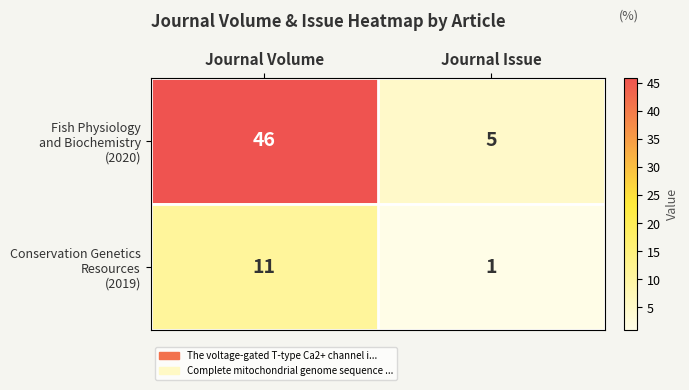

Which category has the highest value across all series?

Journal Volume